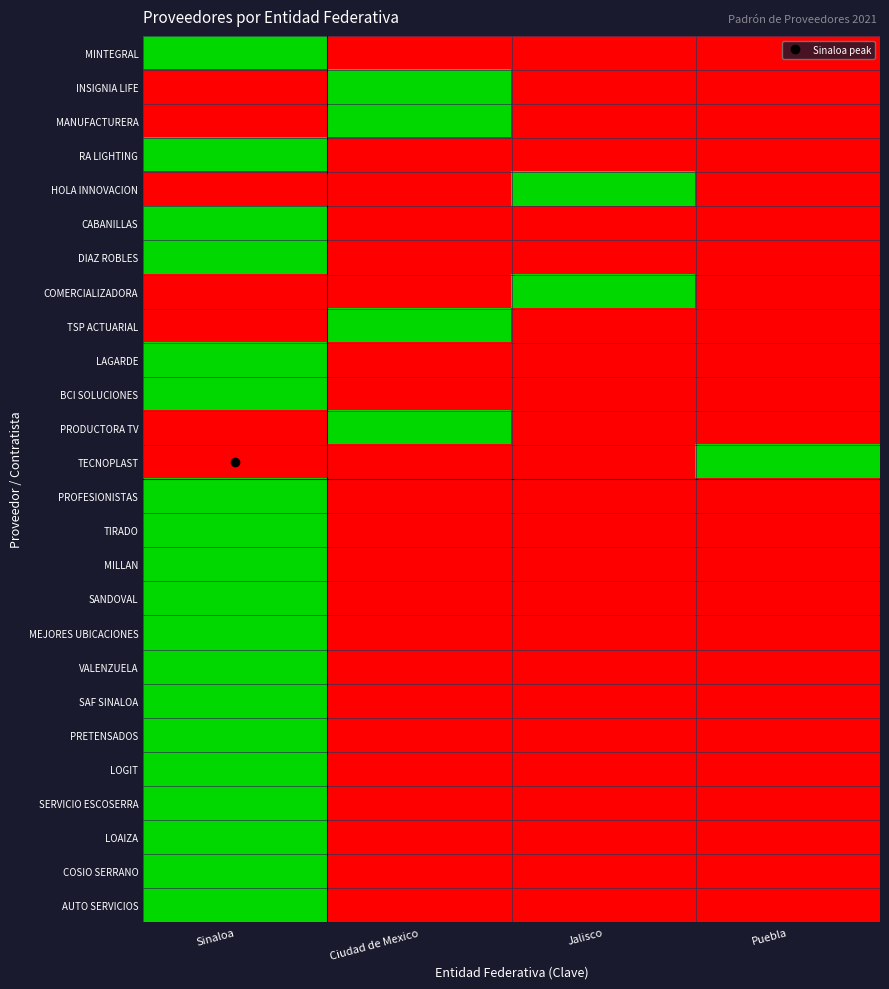

What is the difference between the highest and lowest values at Puebla?

1